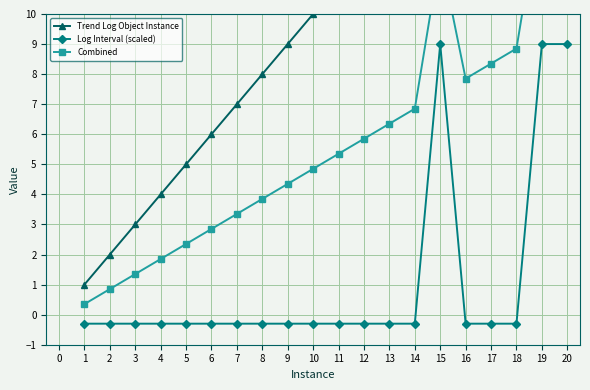

The Log Interval (scaled) series shows -0.3 at 1. True or false?

True